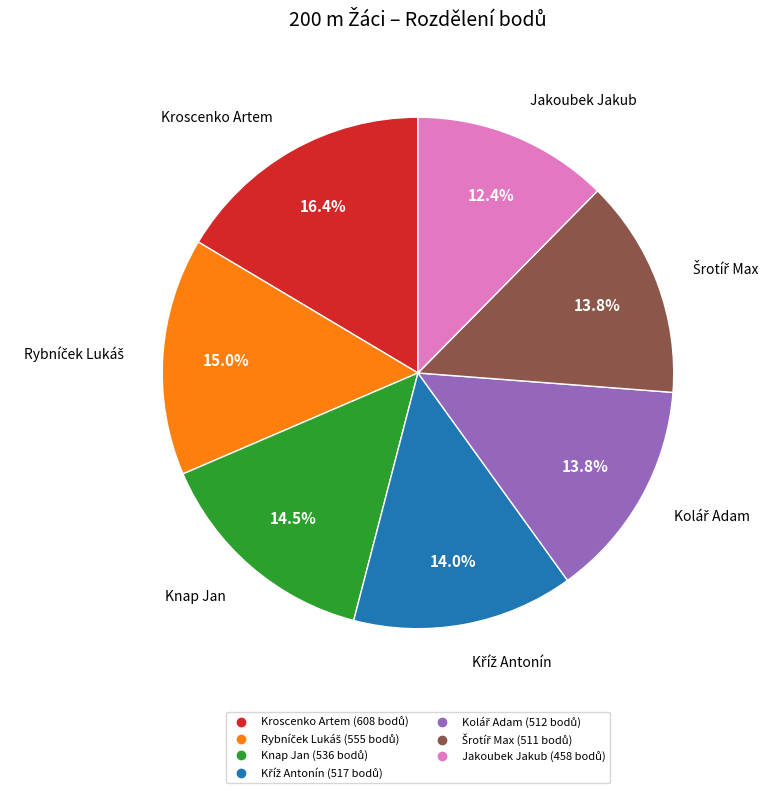

Is there a majority slice in this chart?

No